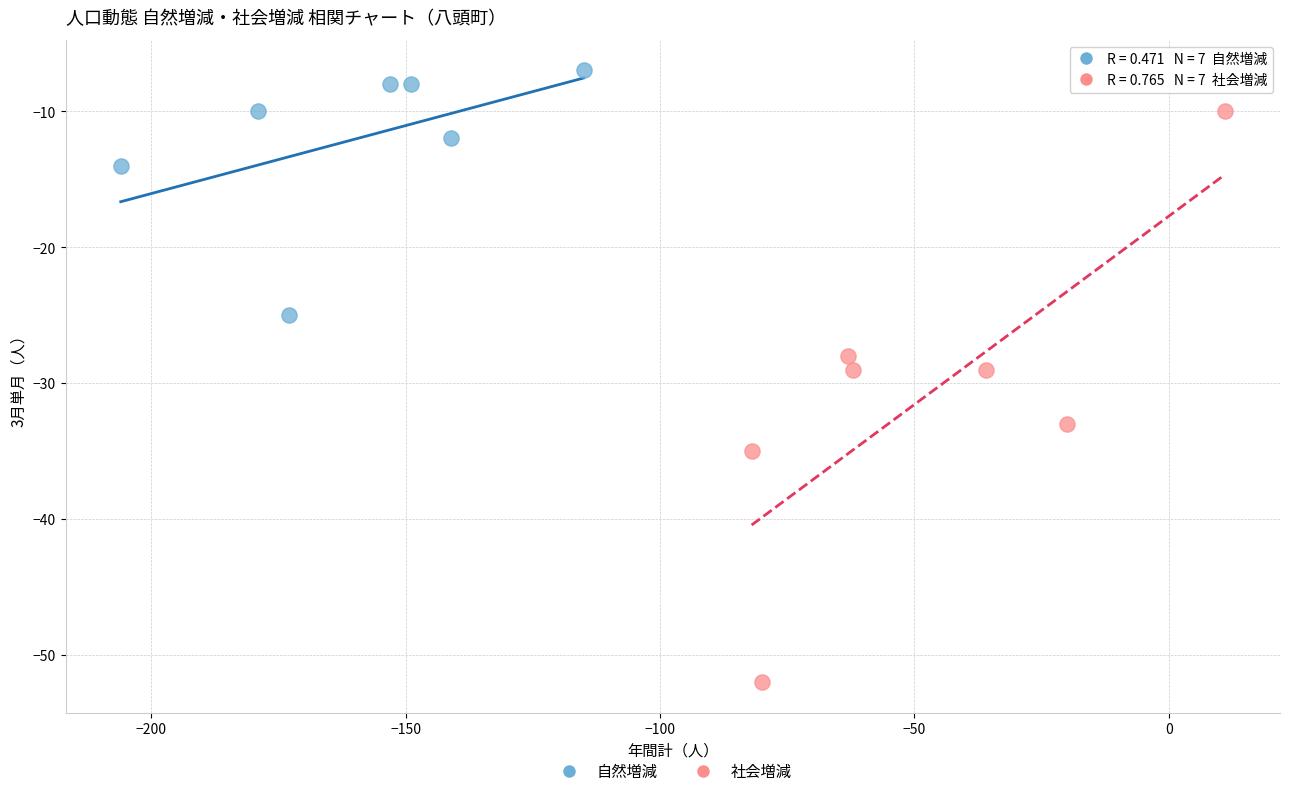

Which series contains the highest Y value?

自然増減